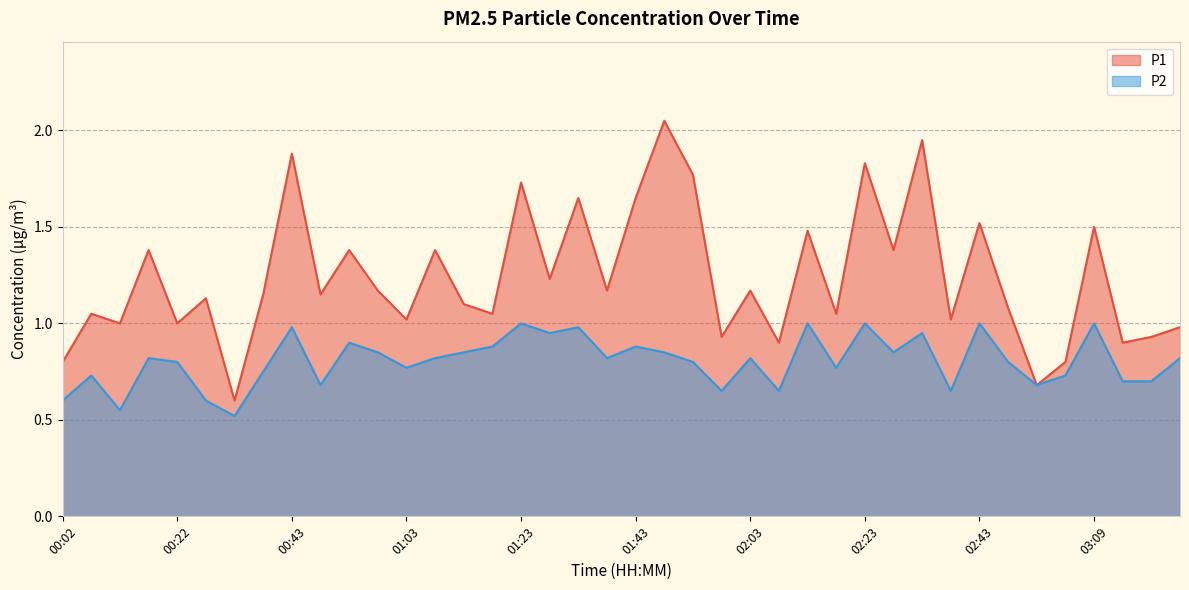

What is the value of the P1 point at the 31st from the left?

1.9